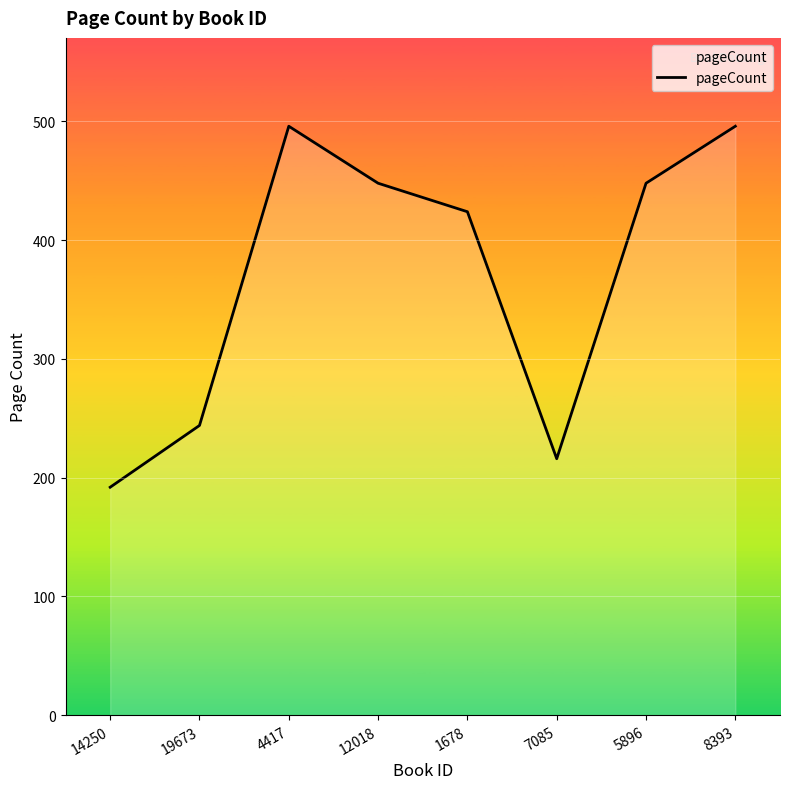

How many distinct data groups are displayed?

1